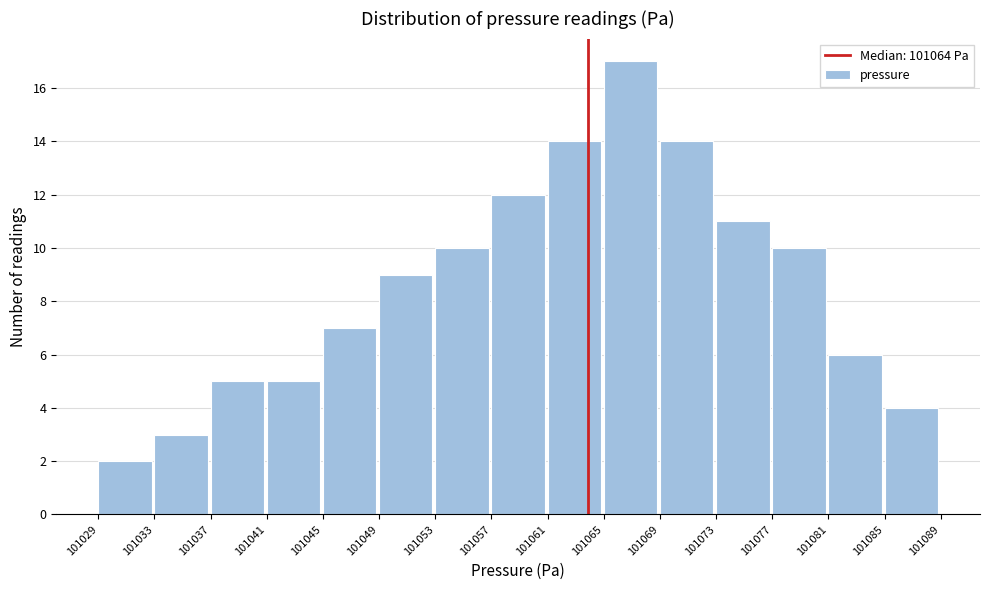

How tall is the bar that spans 101065 to 101069 on the x-axis? The values are not printed on the chart, so give them approximately, as read against the axis.

17